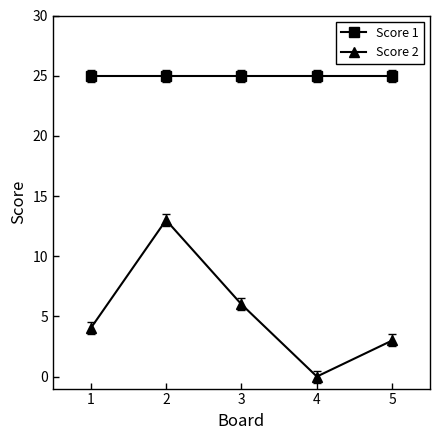

What is the approximate value of Score 2 at 1?

4